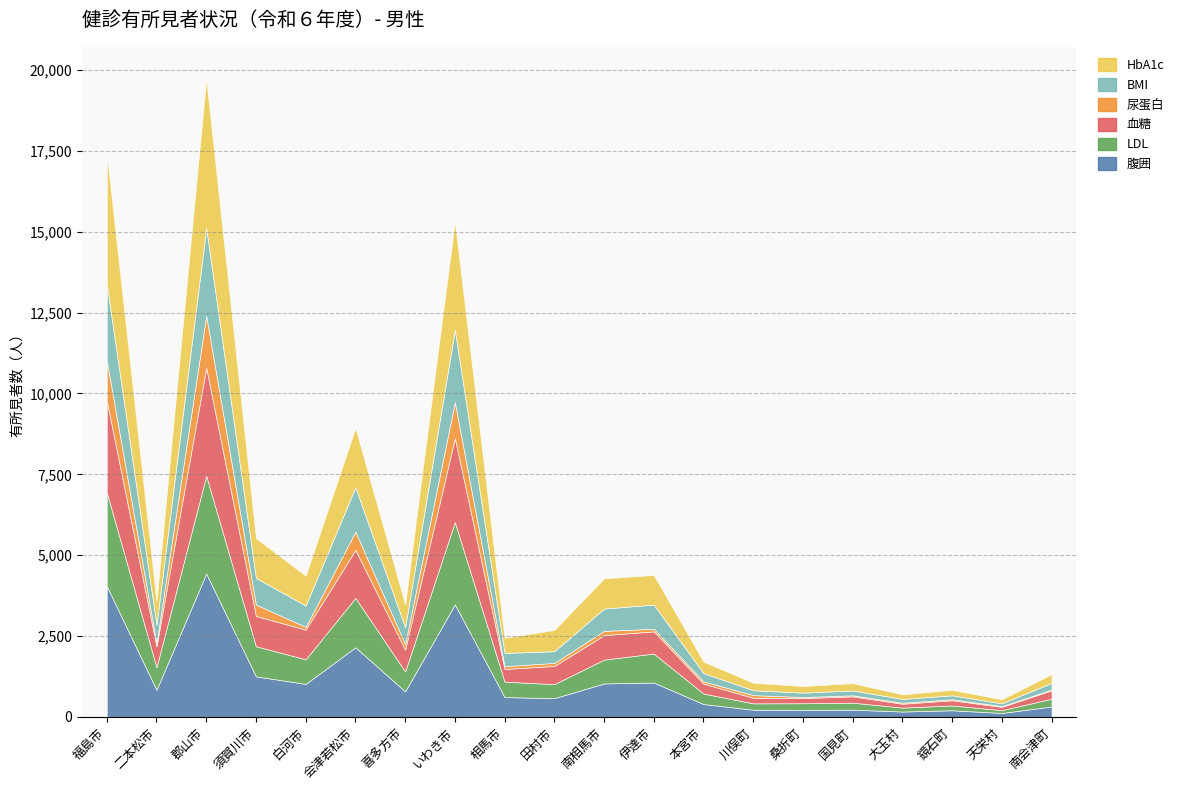

At which label does HbA1c first exceed 708?

福島市